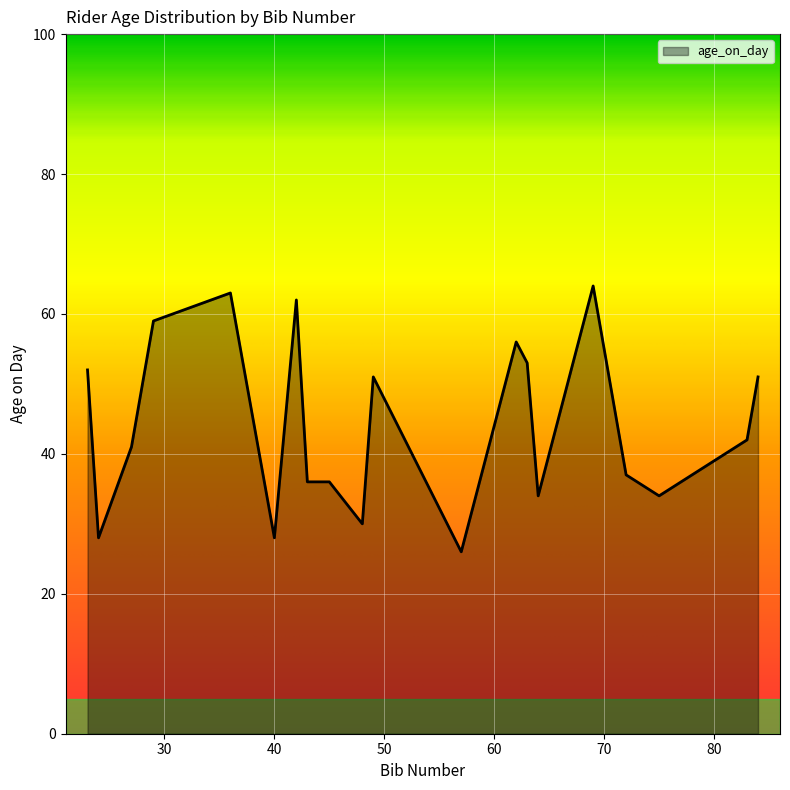

How many lines are shown in the chart?

1